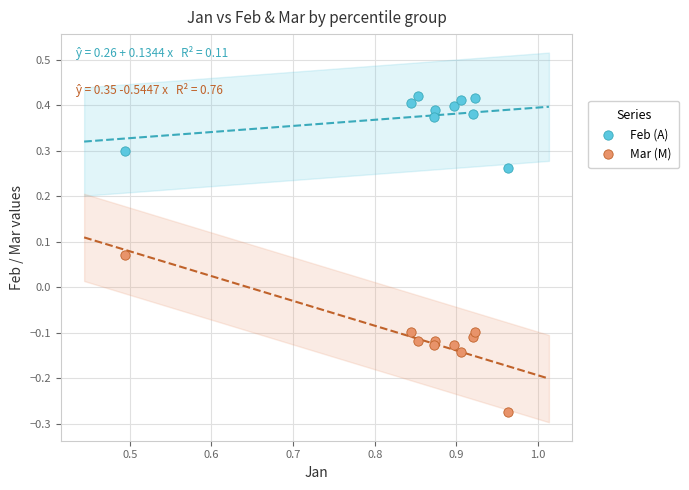

Which series has the widest spread of Y values?

Mar (M)